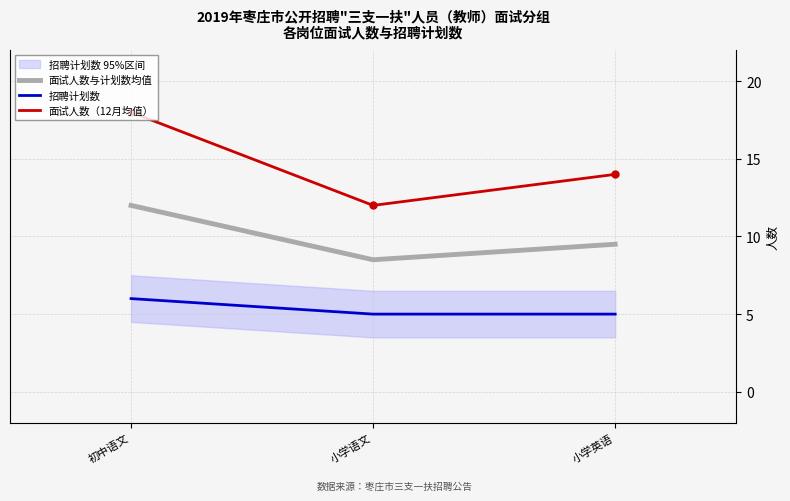

What is the difference between the maximum and minimum values in the 面试人数（12月均值） series?

6.0